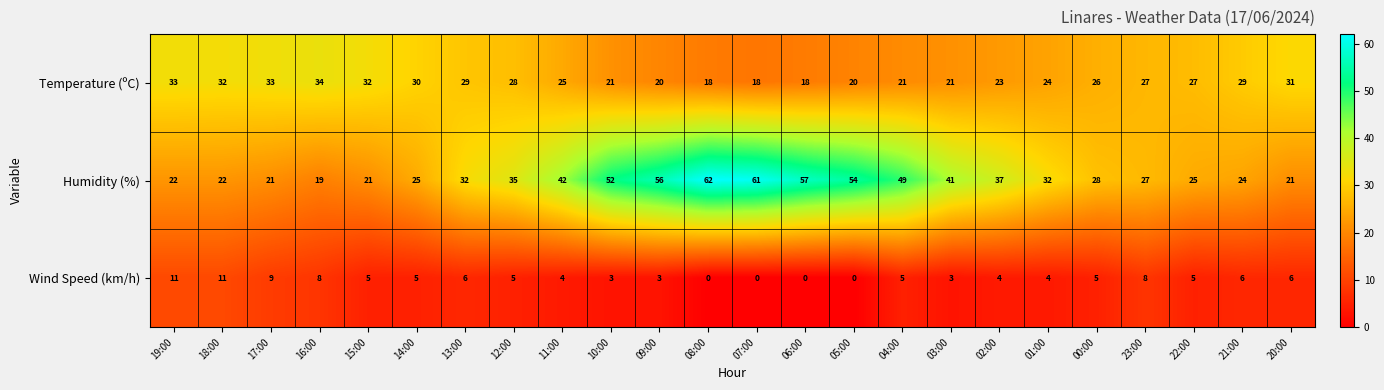

What is the average value of the Temperature (ºC) series?

26